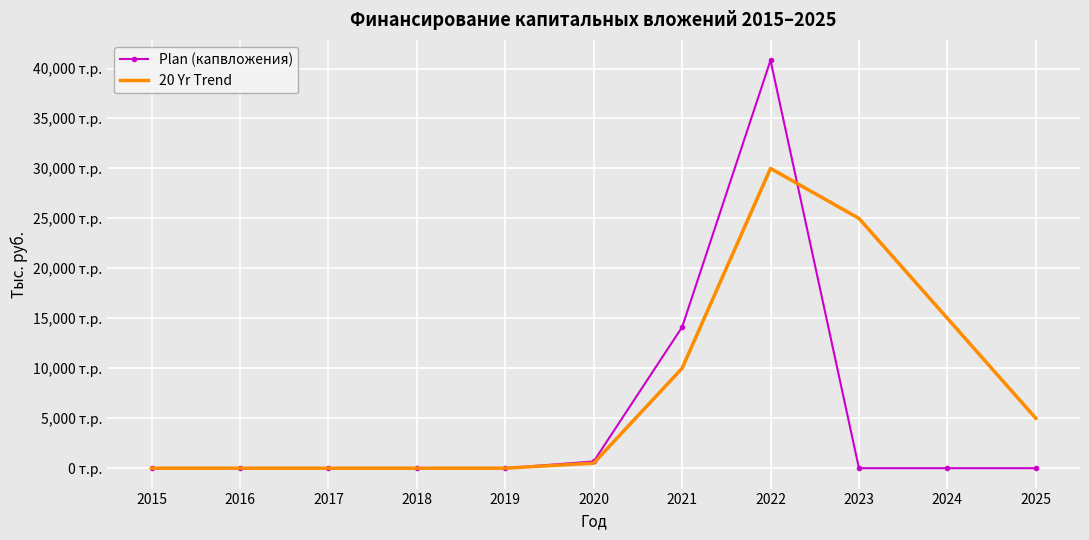

What are all the series names shown in the legend?

Plan (капвложения), 20 Yr Trend